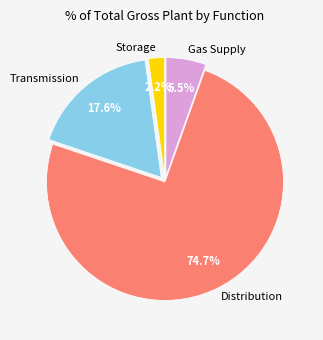

How many slices are in this pie chart?

4